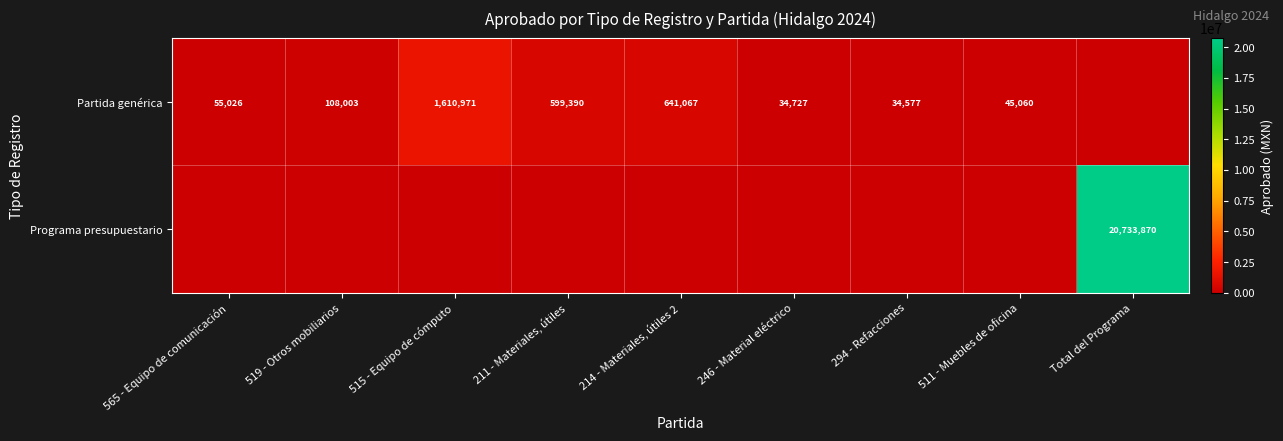

True or false: Programa presupuestario has a value of 20733870 at Total del Programa.

True